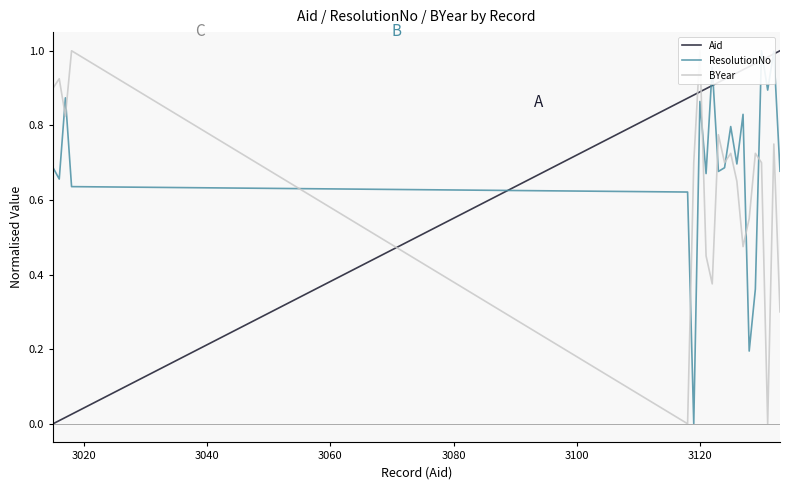

How many lines are shown in the chart?

3